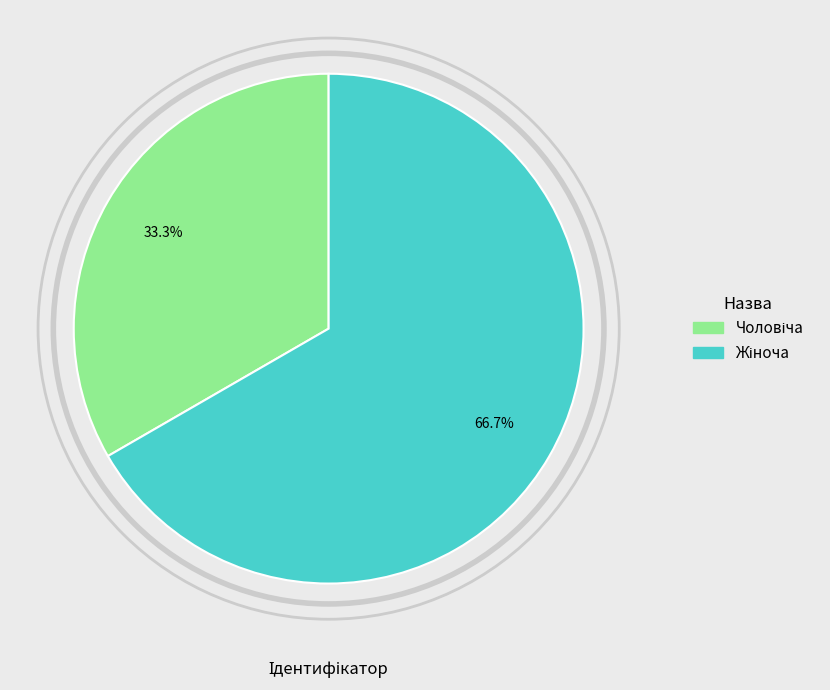

Is there any slice that represents more than half of the pie?

Yes